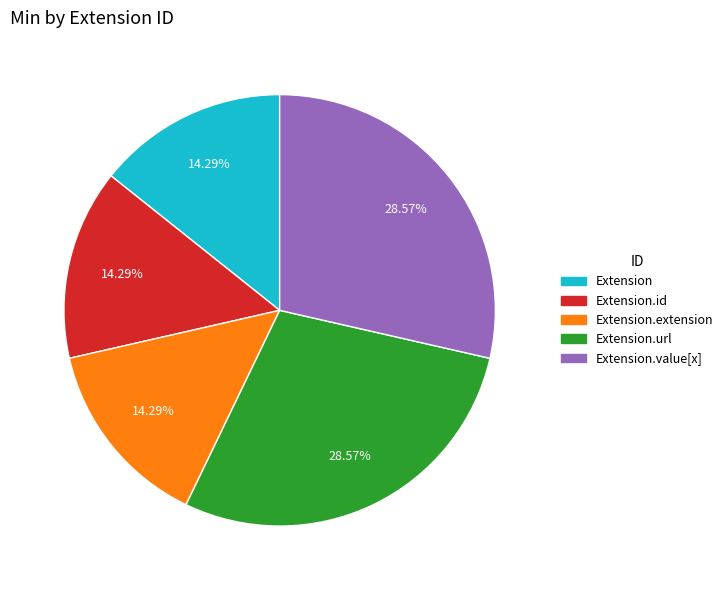

Is there any slice that represents more than half of the pie?

No